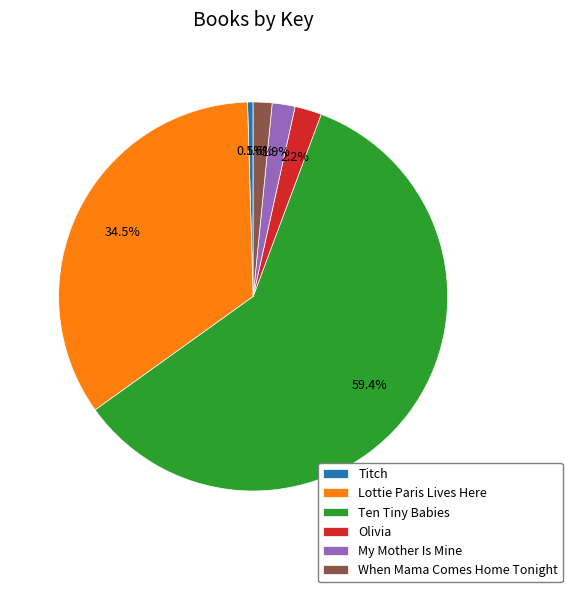

To the nearest percent, what percentage of the pie is Olivia?

2%